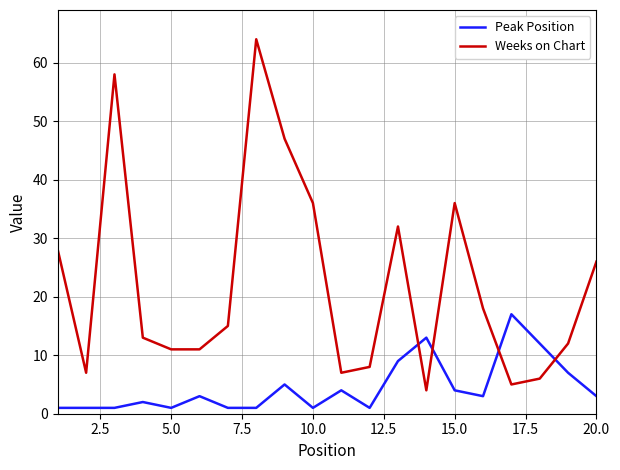

Which series has the widest spread of values?

Weeks on Chart